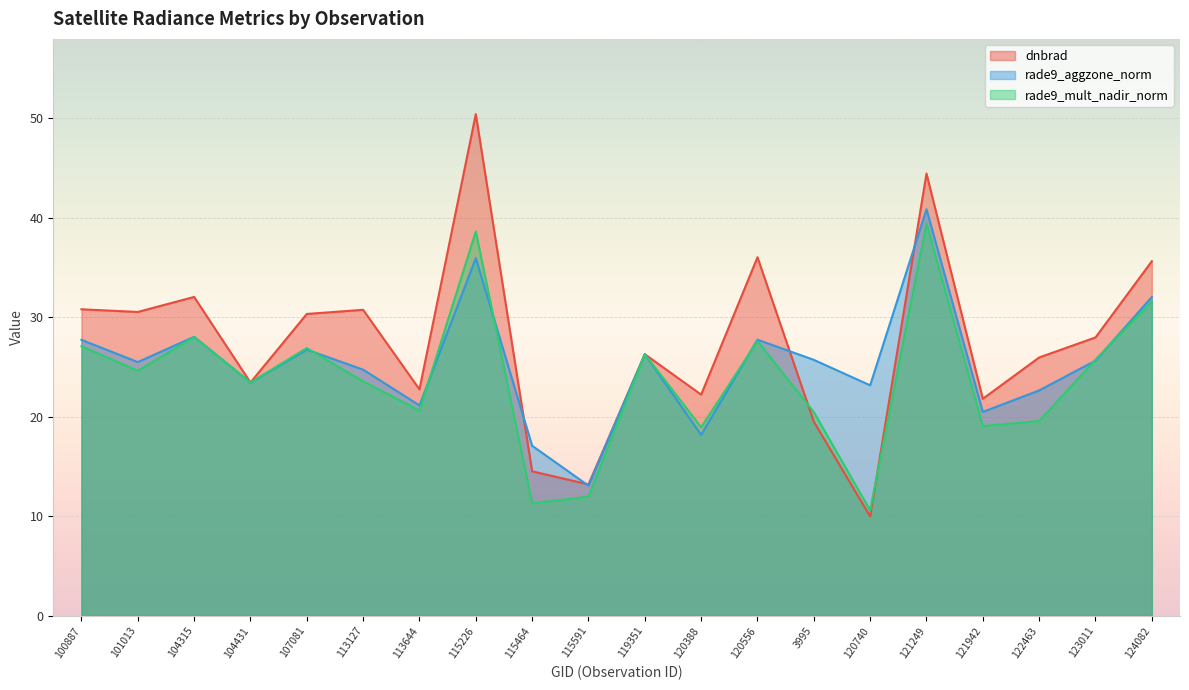

Rank the series by their maximum value, from lowest to highest.

rade9_mult_nadir_norm, rade9_aggzone_norm, dnbrad